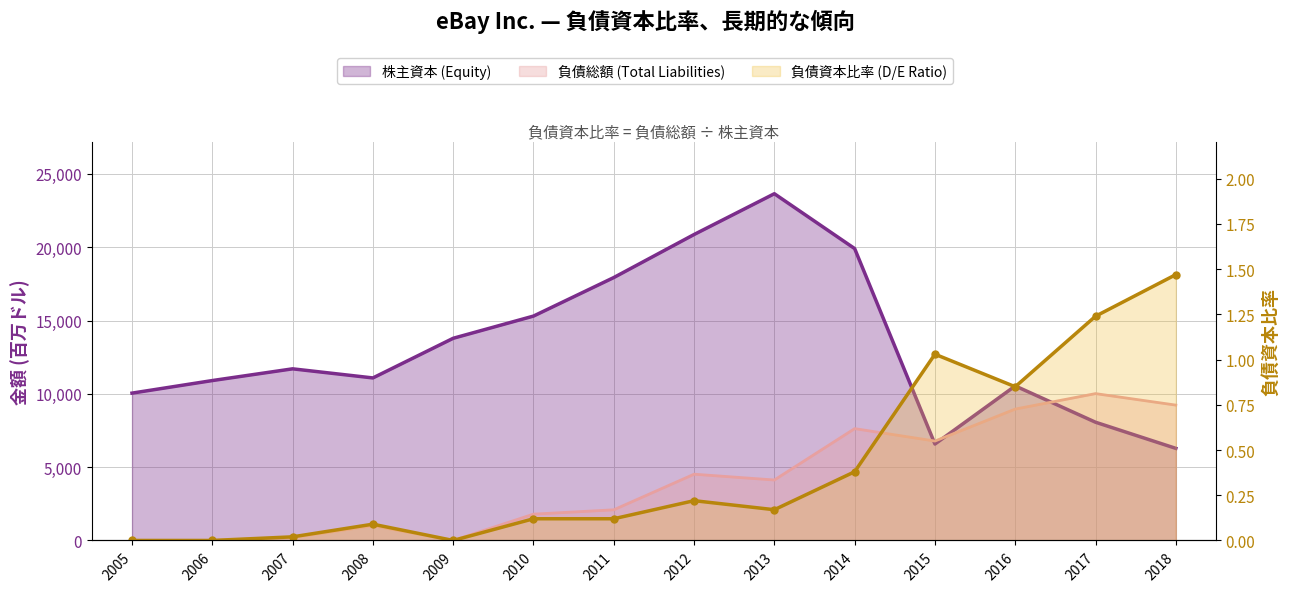

True or false: 負債資本比率 (D/E Ratio) and 株主資本 (Equity) cross at least once.

False